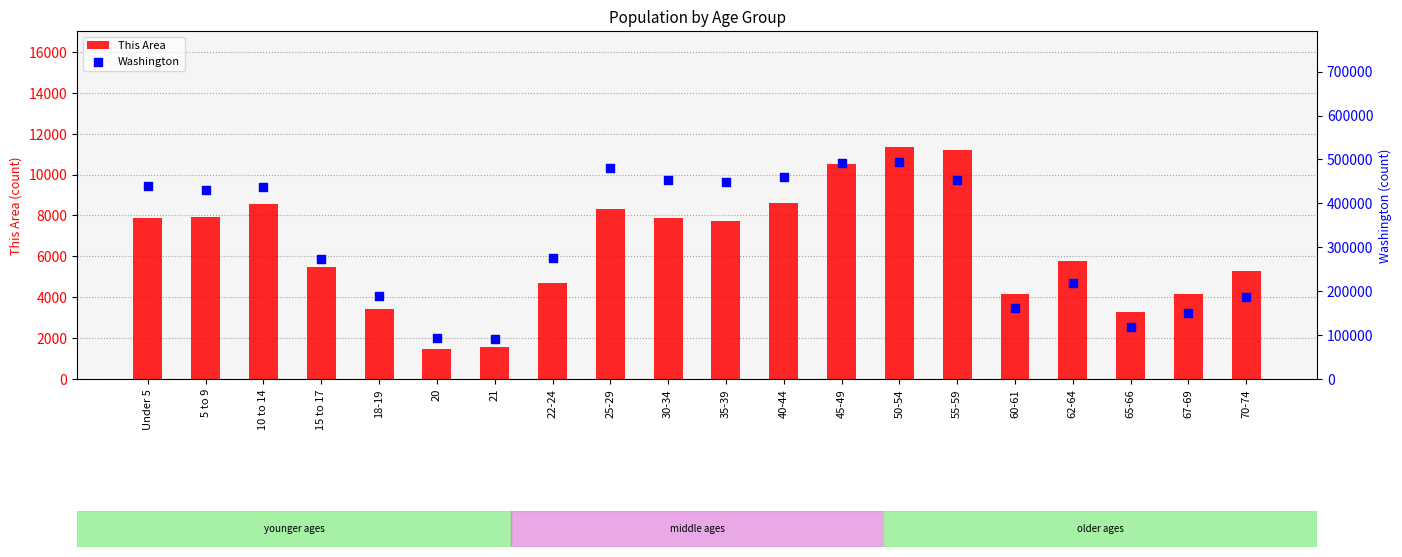

At how many categories does at least one series exceed 461941?

3